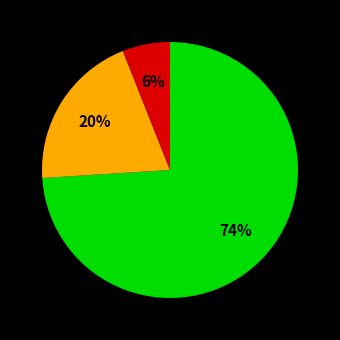

Is there any slice that represents more than half of the pie?

Yes